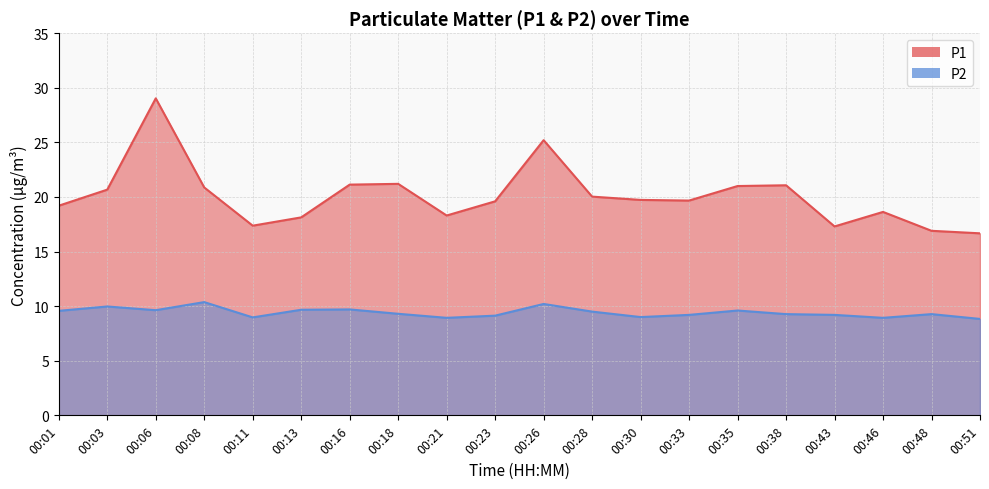

What is the difference between the P1 values at 00:43 and 00:38?

3.8